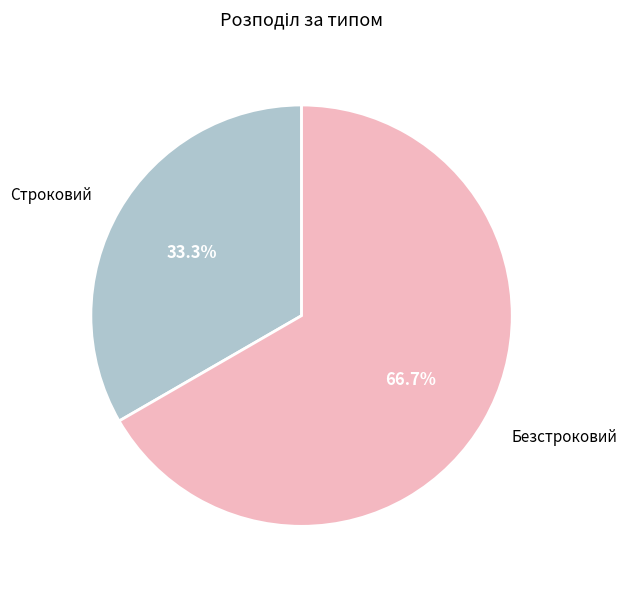

Is there any slice that represents more than half of the pie?

Yes